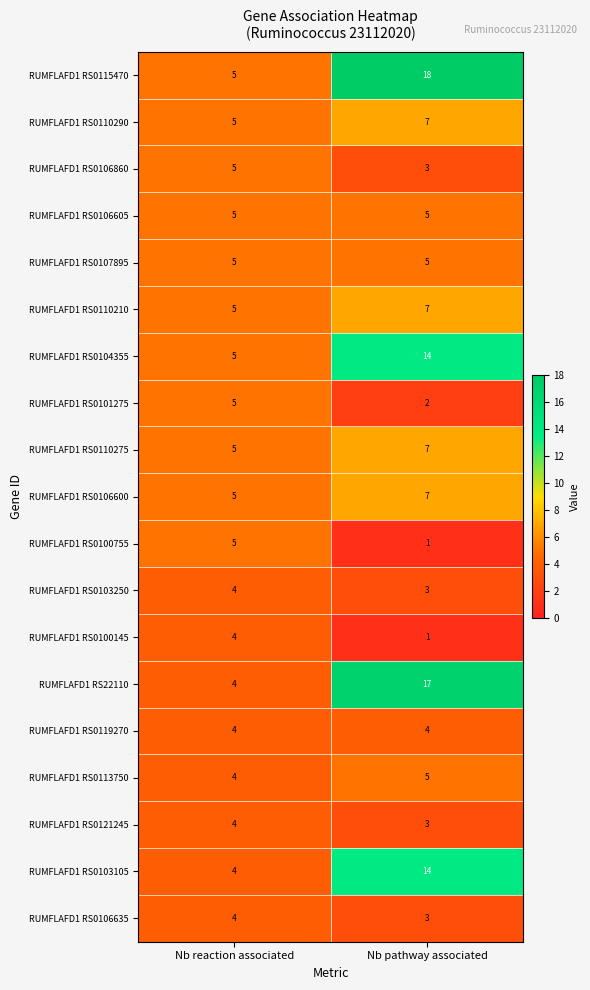

At which label is RUMFLAFD1 RS0115470 closest to 11?

Nb reaction associated